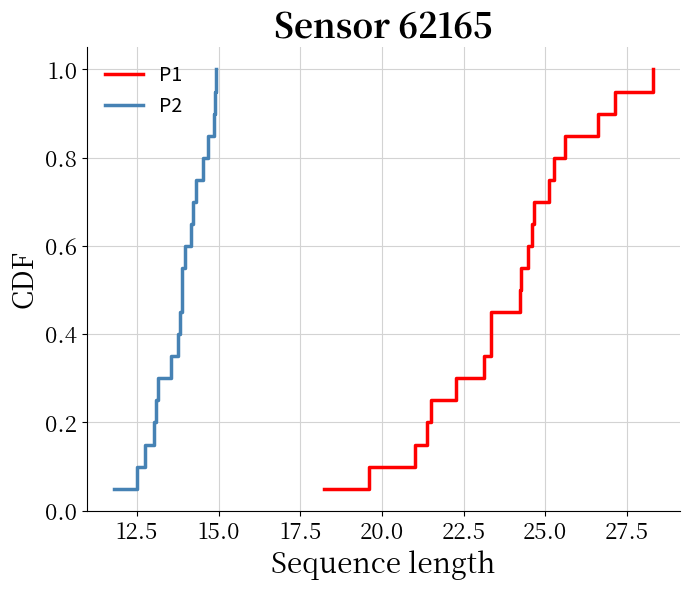

What are all the series names shown in the legend?

P1, P2